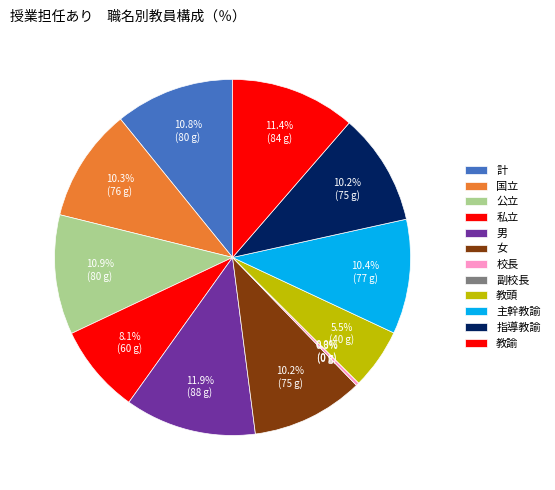

Does 国立 account for over 50% of the chart?

No